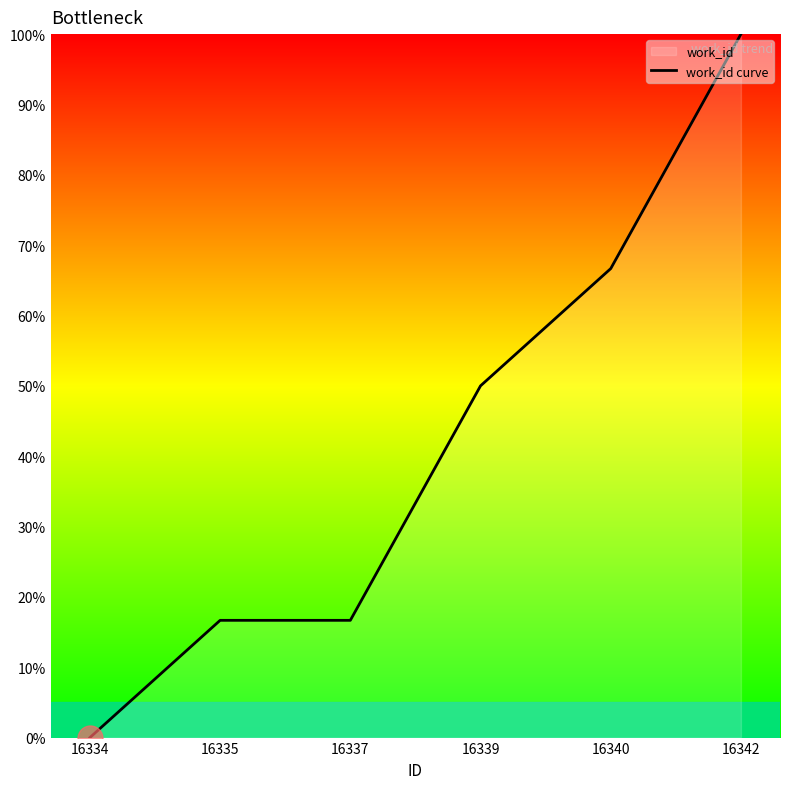

How many data points are less than 50?

3